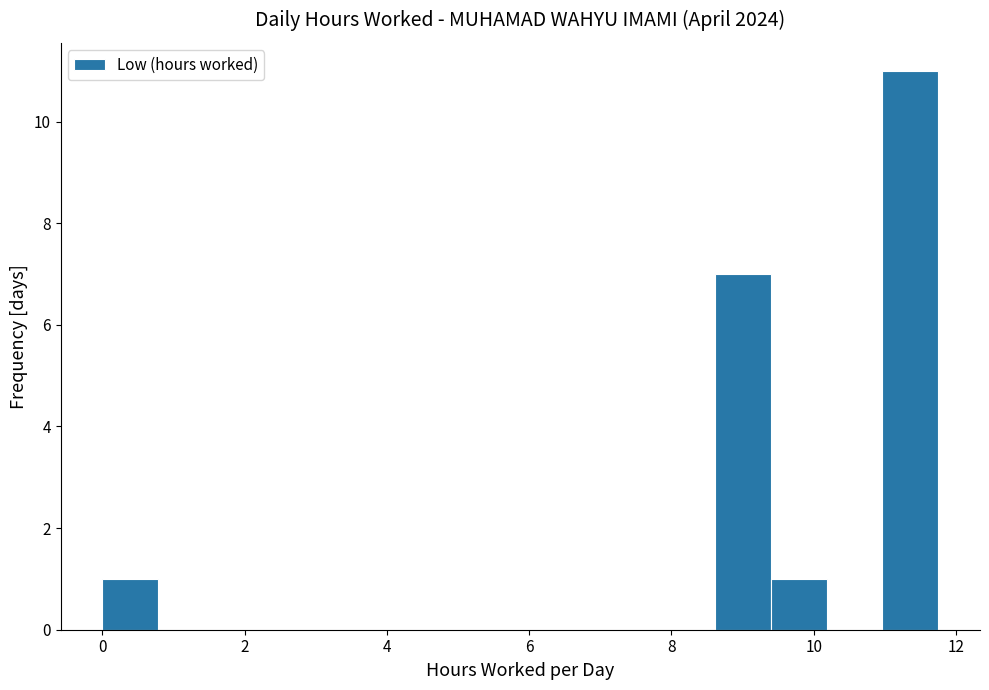

Around what value on the x-axis is the tallest bar? Give the approximate position of its centre, as read against the axis.

11.4